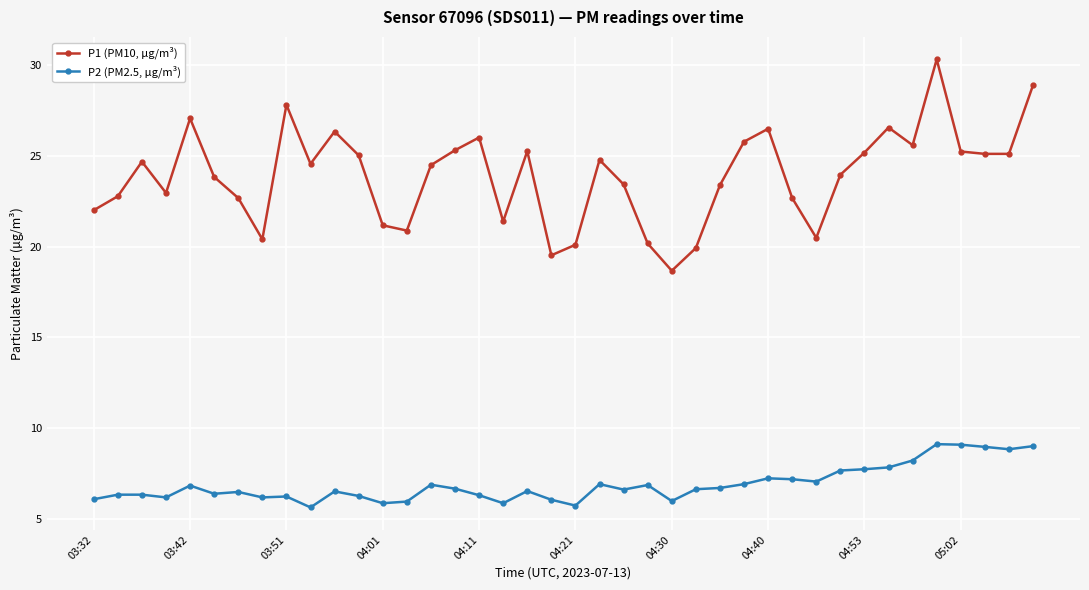

What are all the series names shown in the legend?

P1 (PM10, µg/m³), P2 (PM2.5, µg/m³)